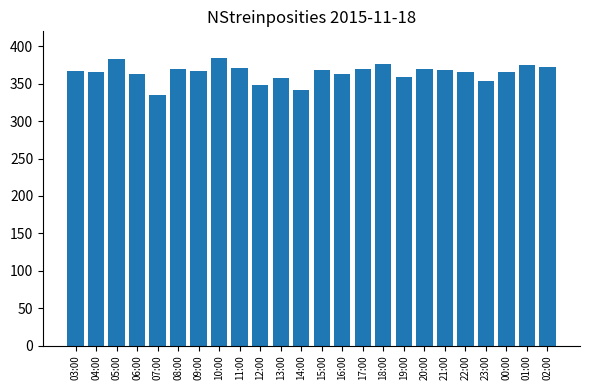

Approximately how many times larger is the value at 13:00 compared to 16:00?

1.0